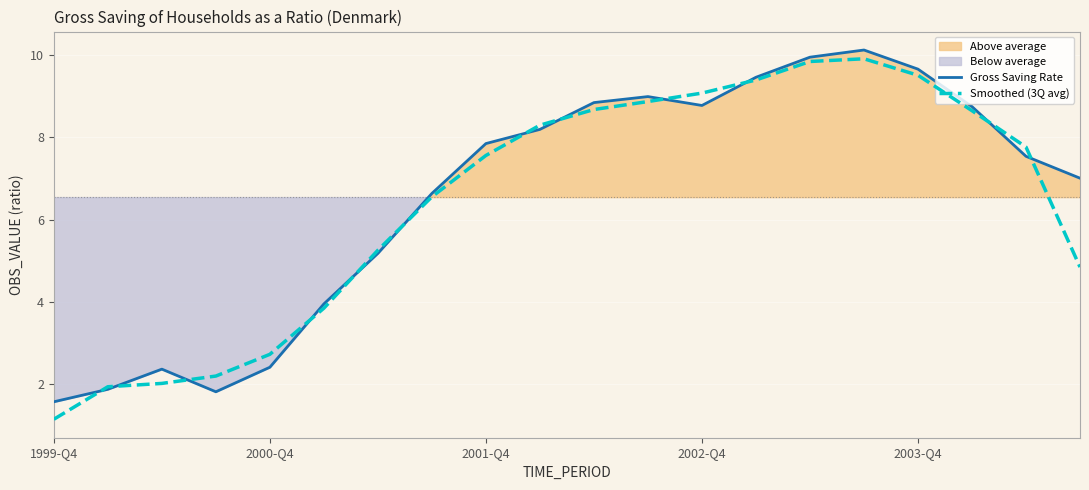

Which category has the lowest value in the Gross Saving Rate series?

1999-Q4